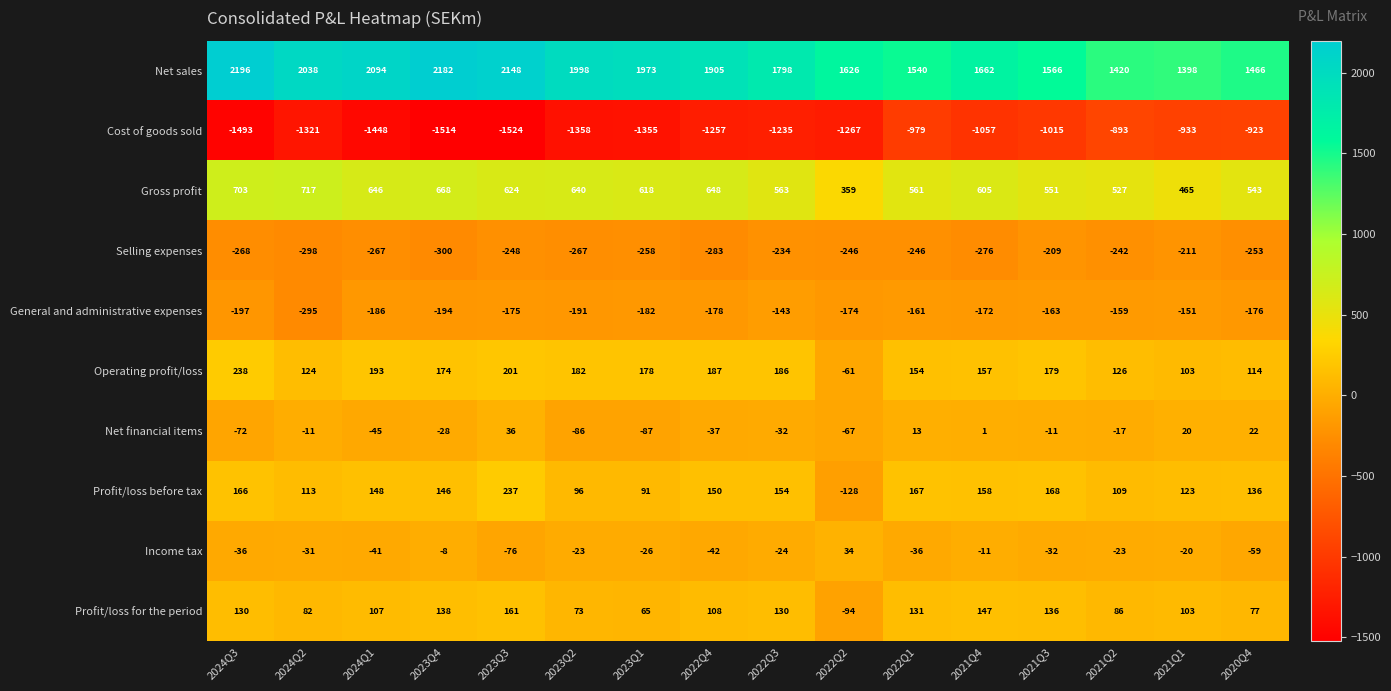

What is the difference between the maximum and minimum values in the Profit/loss before tax series?

365